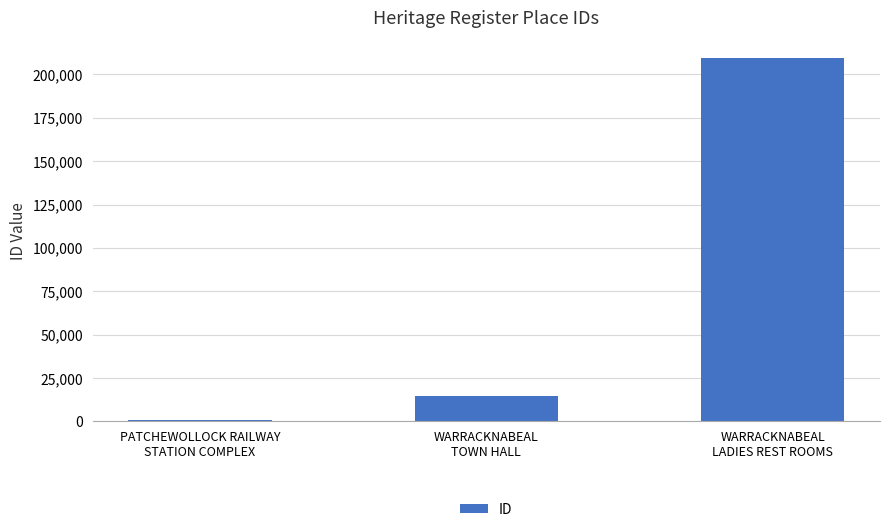

Rank the categories by value from lowest to highest.

PATCHEWOLLOCK RAILWAY
STATION COMPLEX, WARRACKNABEAL
TOWN HALL, WARRACKNABEAL
LADIES REST ROOMS